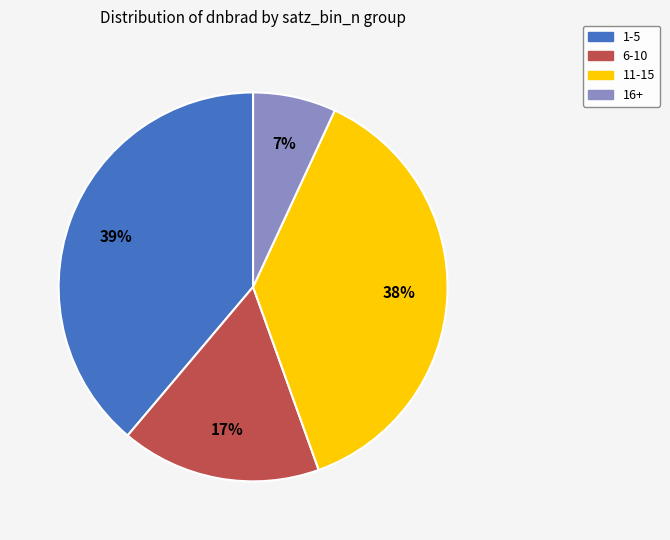

Which category has the smallest portion of the pie?

16+